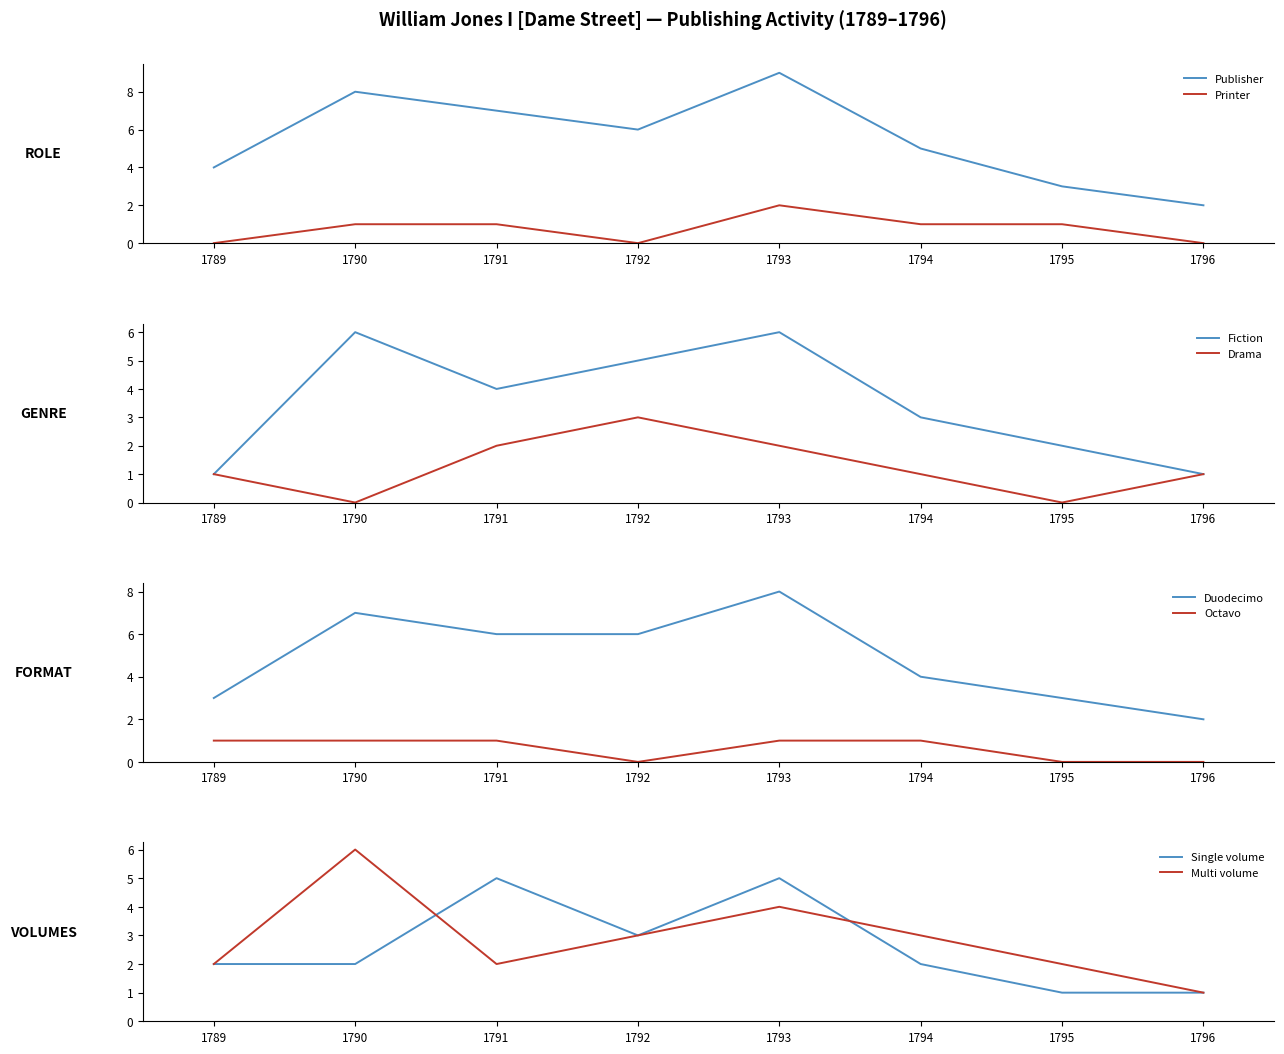

In Publisher, how many points are lower than both neighbors (excluding endpoints)?

1